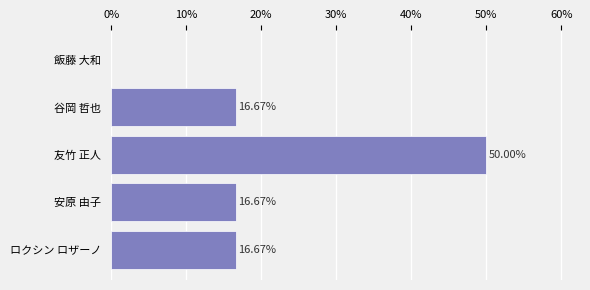

Which has a higher value, 友竹 正人 or 安原 由子?

友竹 正人